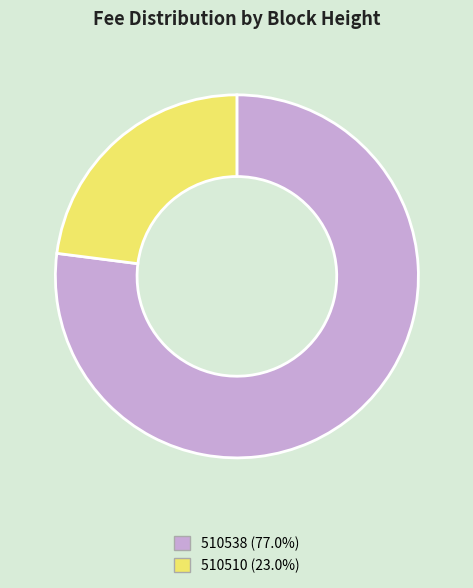

What is the majority slice?

510538